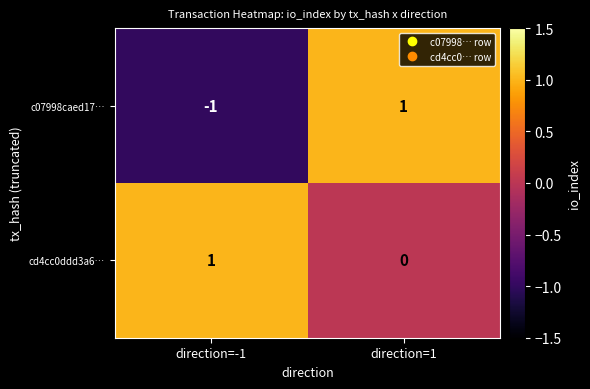

List the series in order of their overall mean, highest first.

cd4cc0ddd3a6…, c07998caed17…